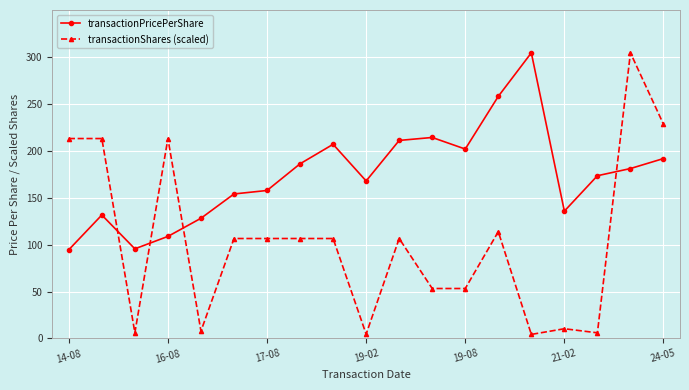

How many data points in transactionPricePerShare are less than 173?

9